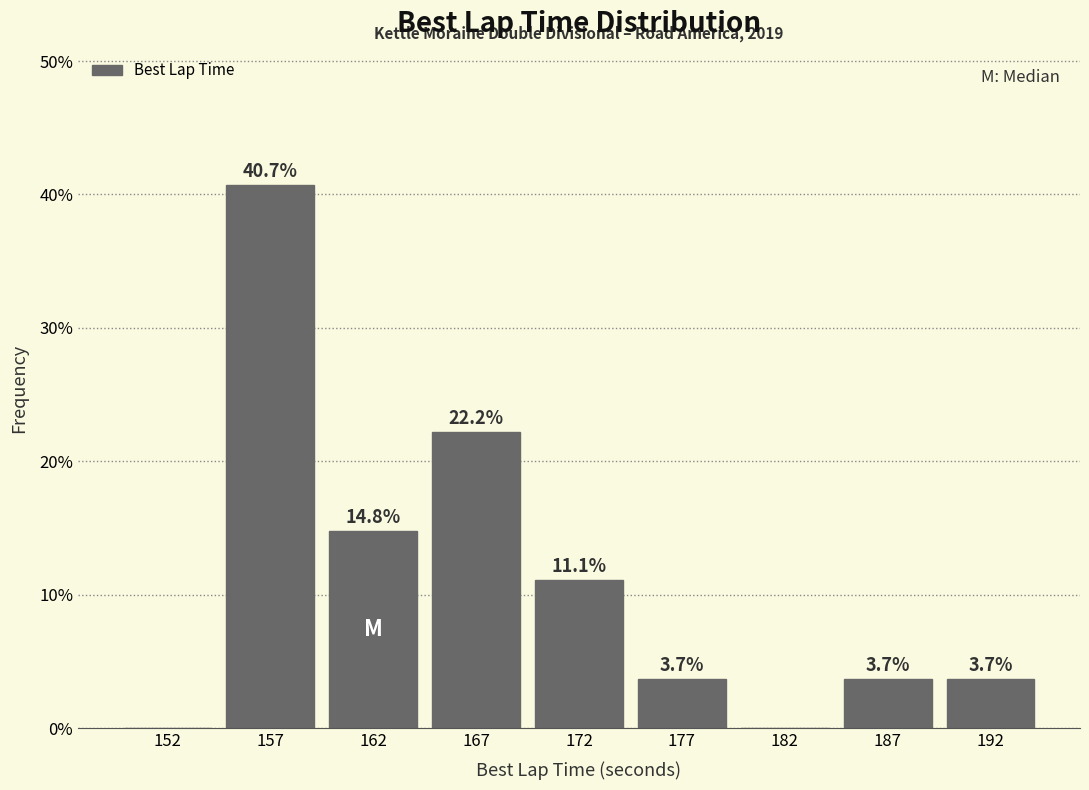

Reading left to right, list all the values displayed in this chart.

152=0.0	157=40.7	162=14.8	167=22.2	172=11.1	177=3.7	182=0.0	187=3.7	192=3.7